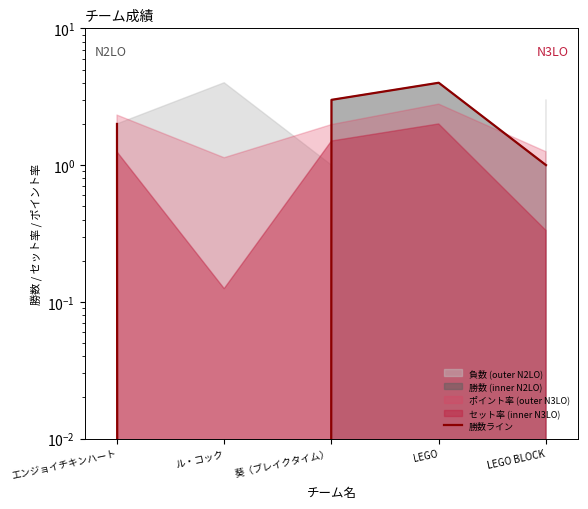

At which label is the value closest to 2?

エンジョイチキンハート